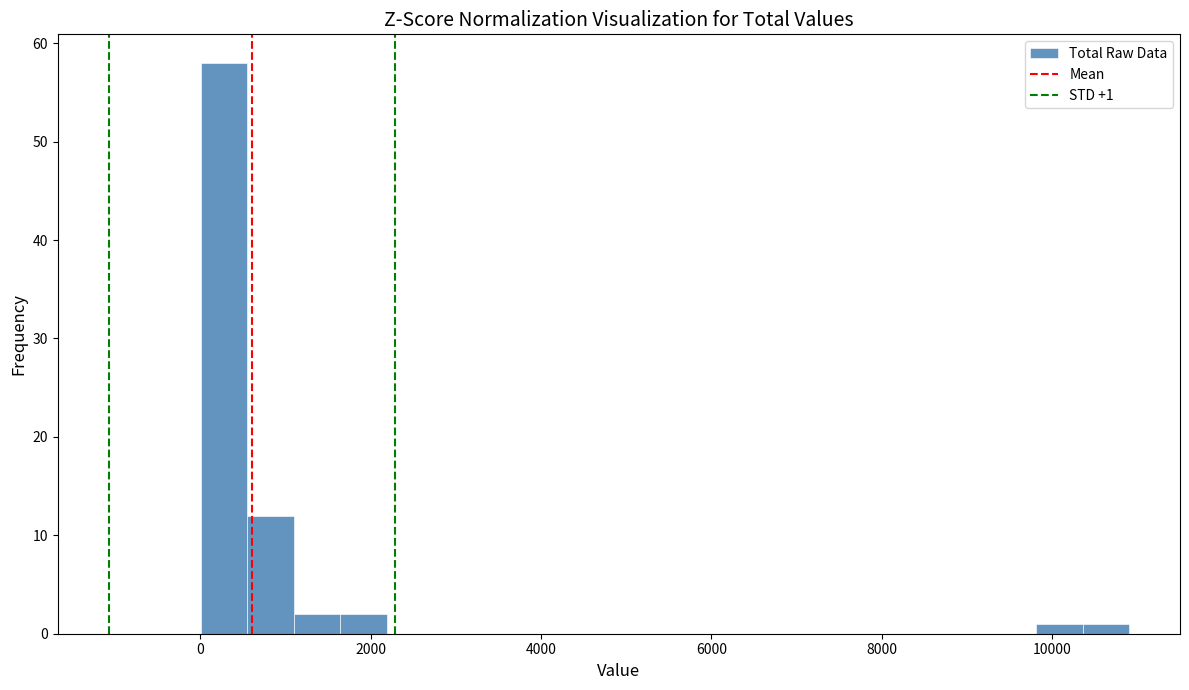

Around what value on the x-axis is the tallest bar? Give the approximate position of its centre, as read against the axis.

200